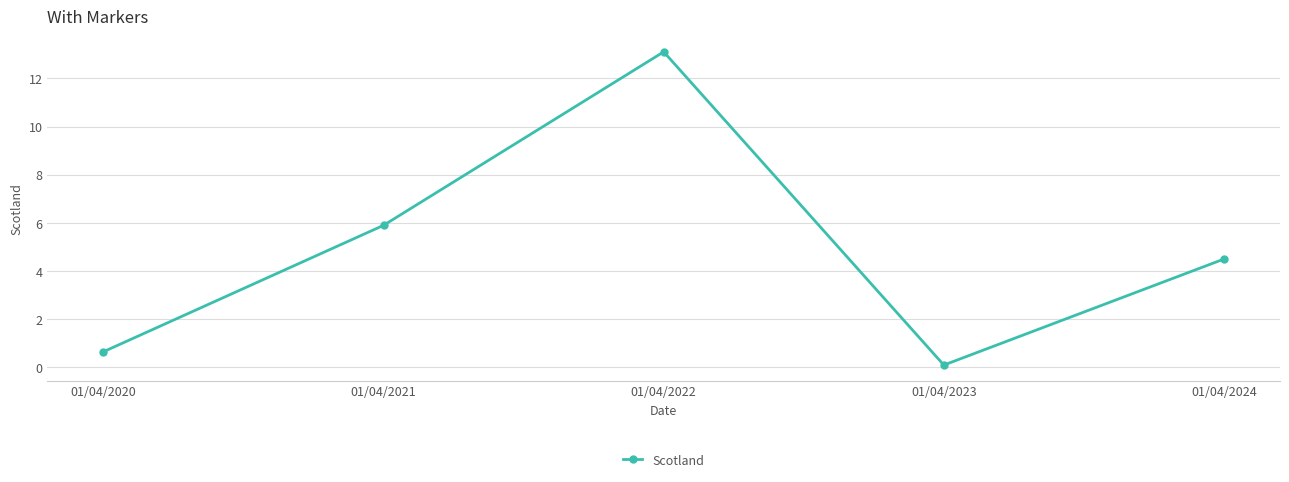

What is the sum of the values at 01/04/2020 and 01/04/2024?

5.2